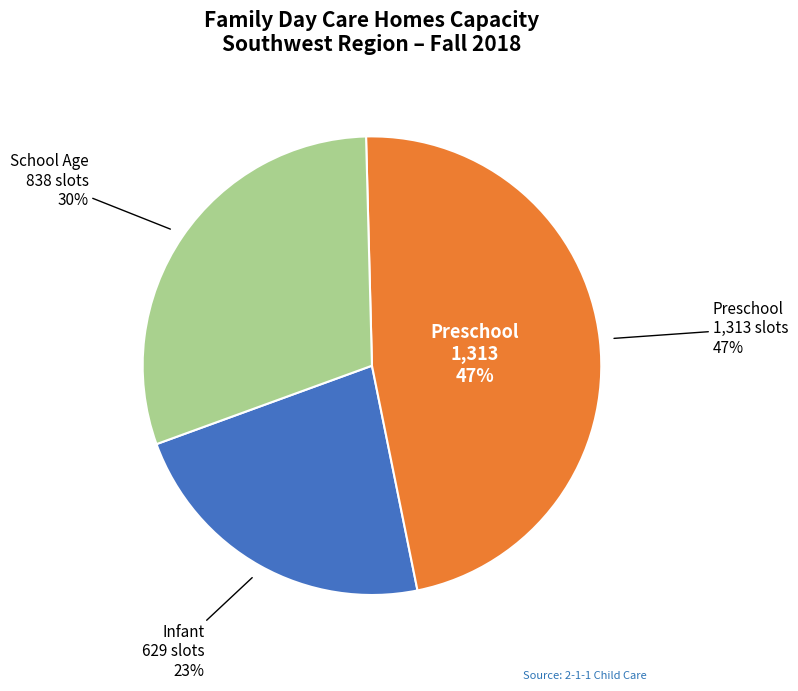

Between School Age and Preschool, which is larger?

Preschool